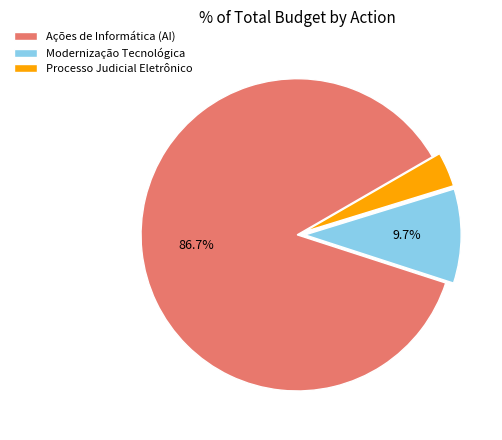

To the nearest percent, what is the difference between the largest and smallest slice percentages?

83%